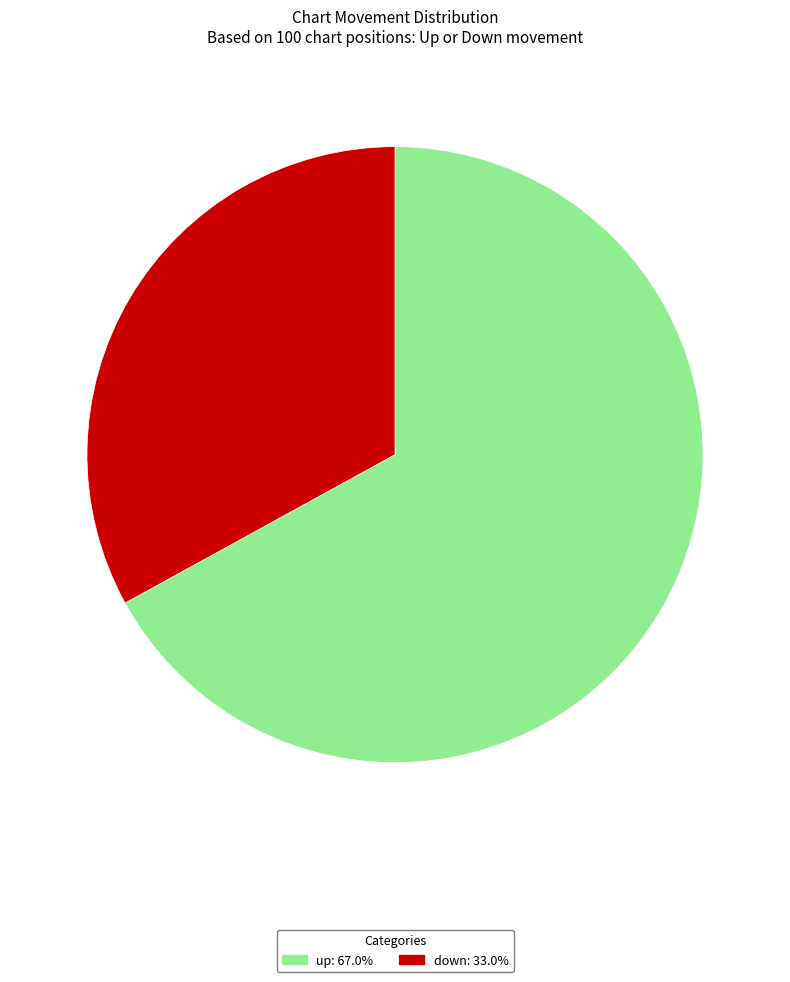

Which category has the biggest portion of the pie?

up